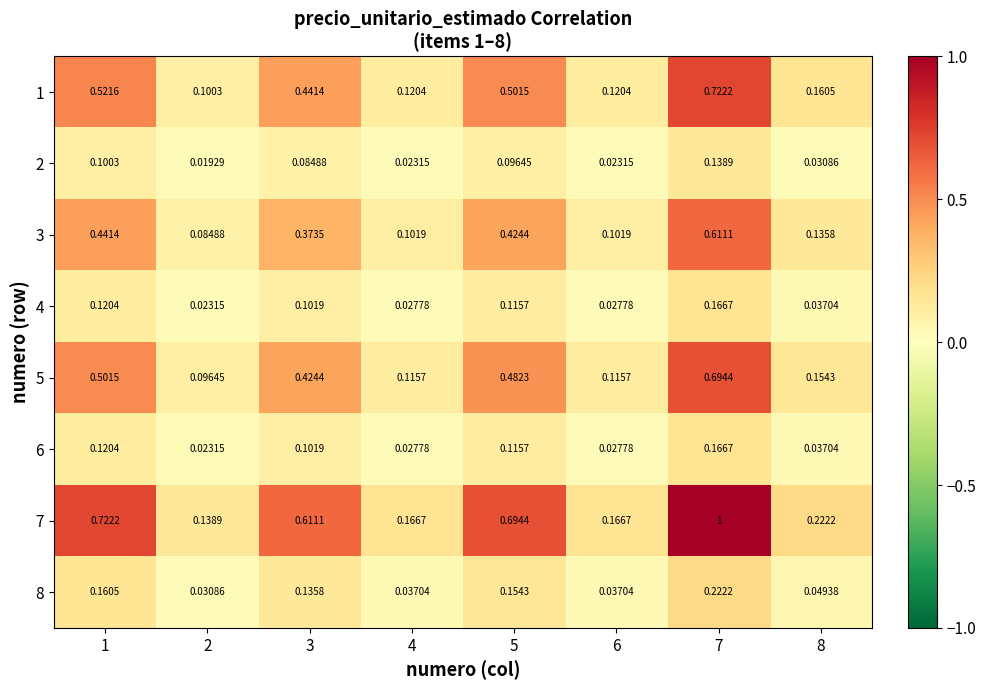

Is the value of 2 at 1 greater than the value of 3 at 4?

No